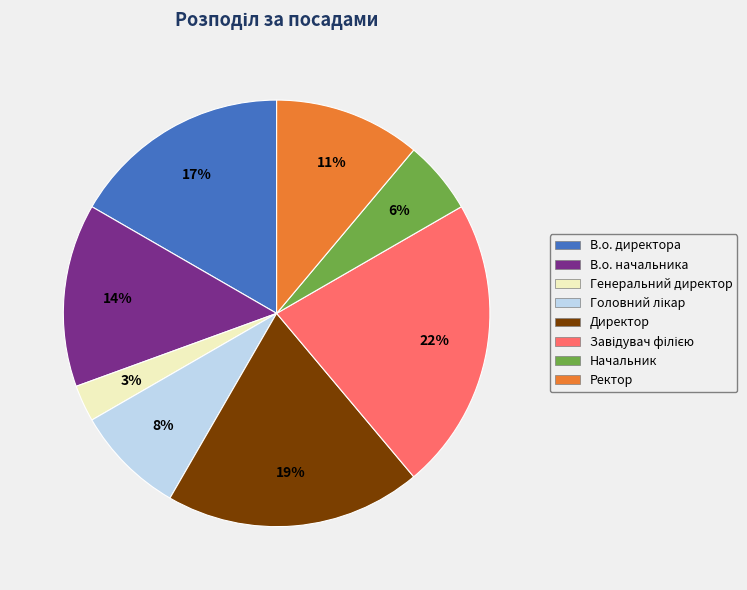

Between Ректор and Генеральний директор, which is larger?

Ректор